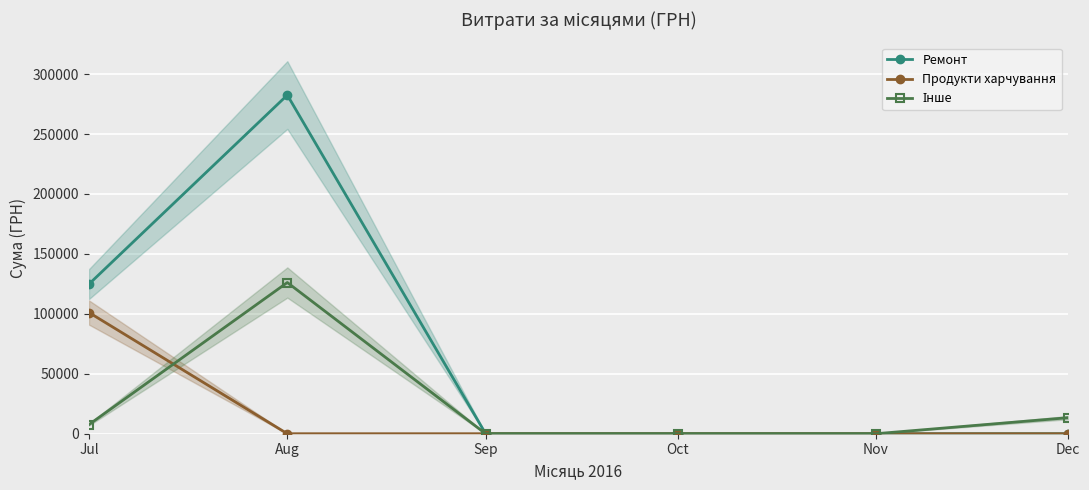

Which series has the widest spread of values?

Ремонт